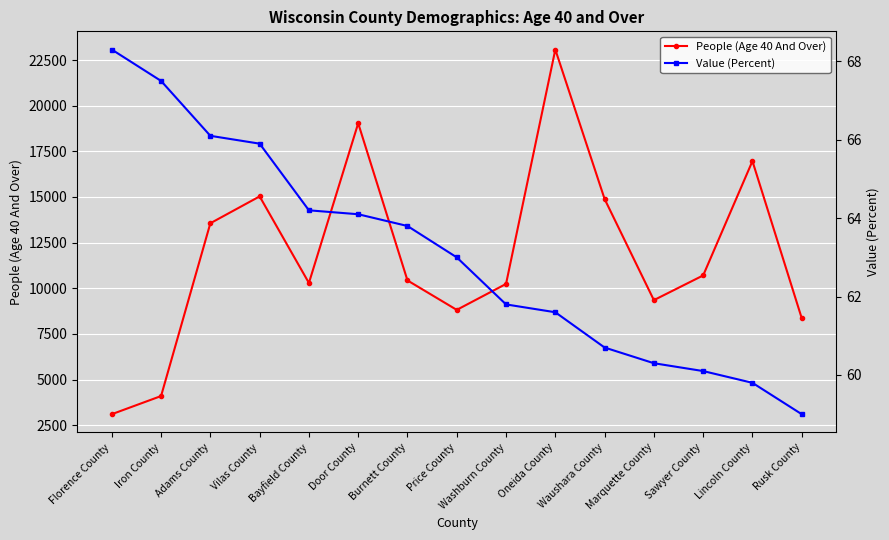

True or false: People (Age 40 And Over) and Value (Percent) cross at least once.

False